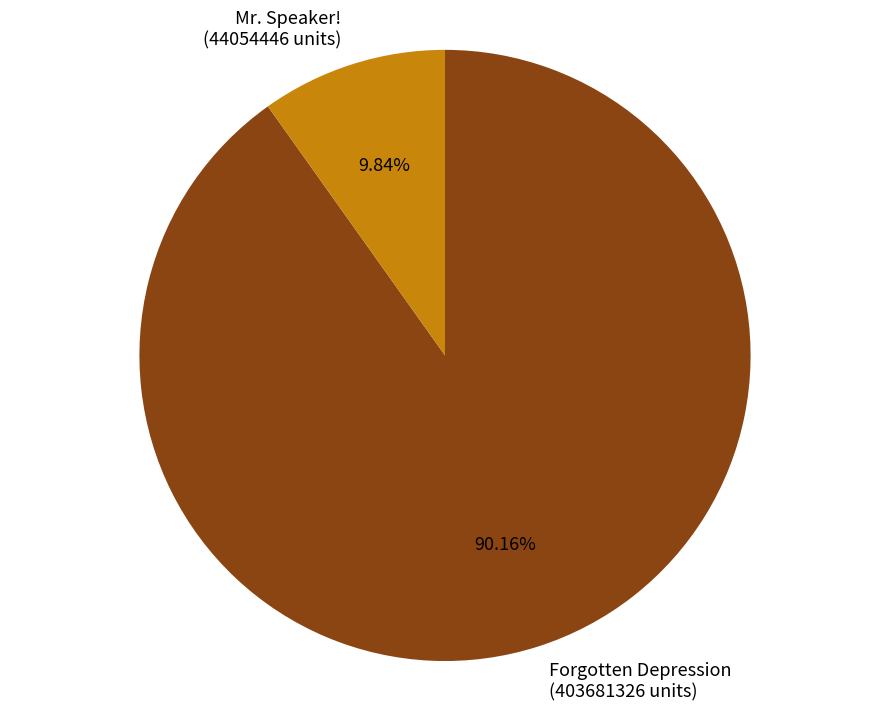

Which has a higher value, Mr. Speaker! (44054446 units) or Forgotten Depression (403681326 units)?

Forgotten Depression (403681326 units)